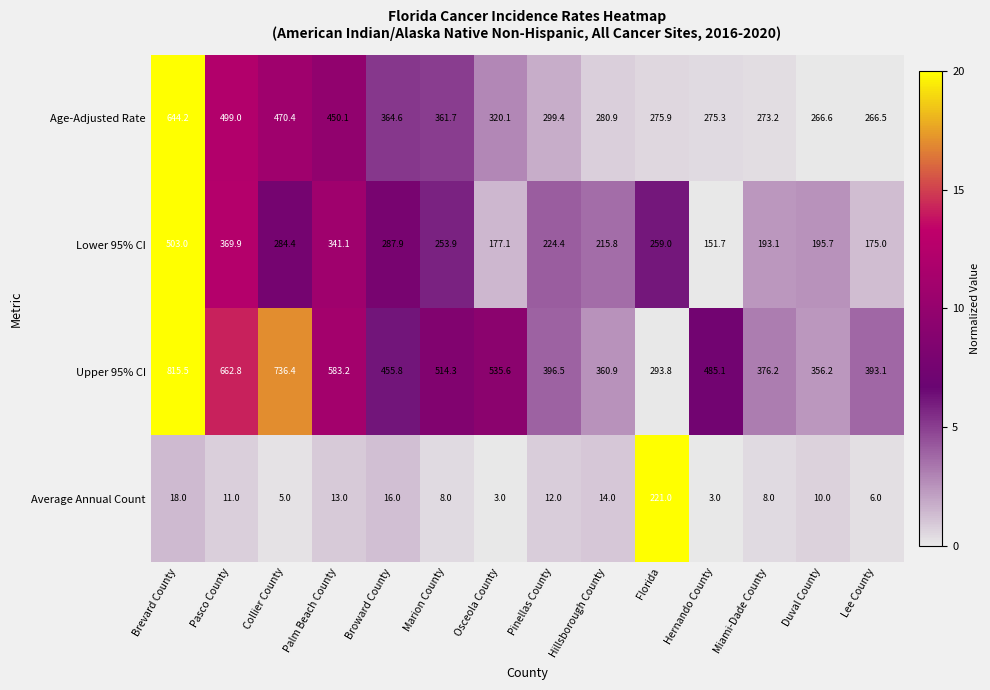

How many data points in Age-Adjusted Rate are less than 320?

7